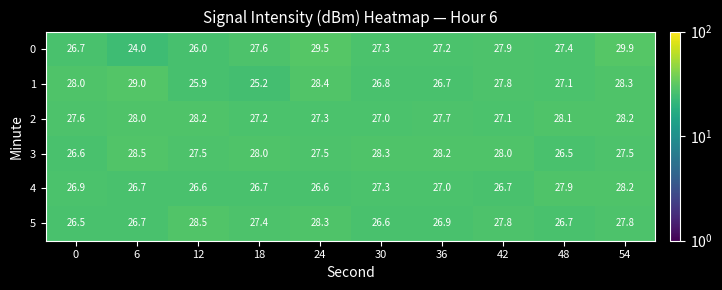

What is the spread (max minus min) of values at 48?

1.6